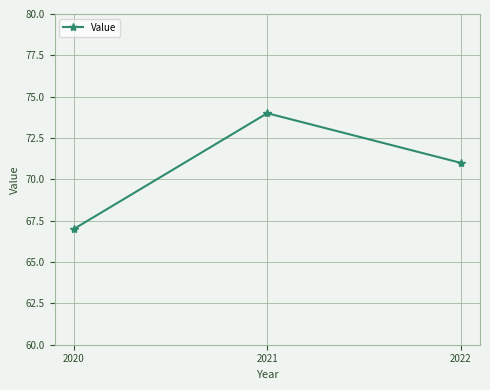

What is the value of the 1st point from the left?

67